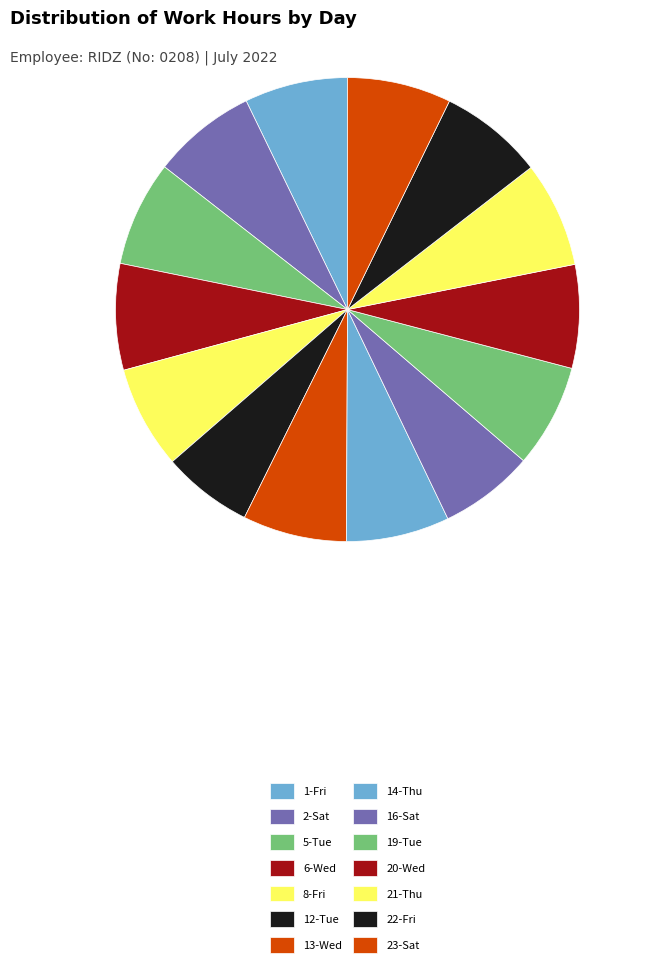

To the nearest percent, what is the average slice percentage?

7%